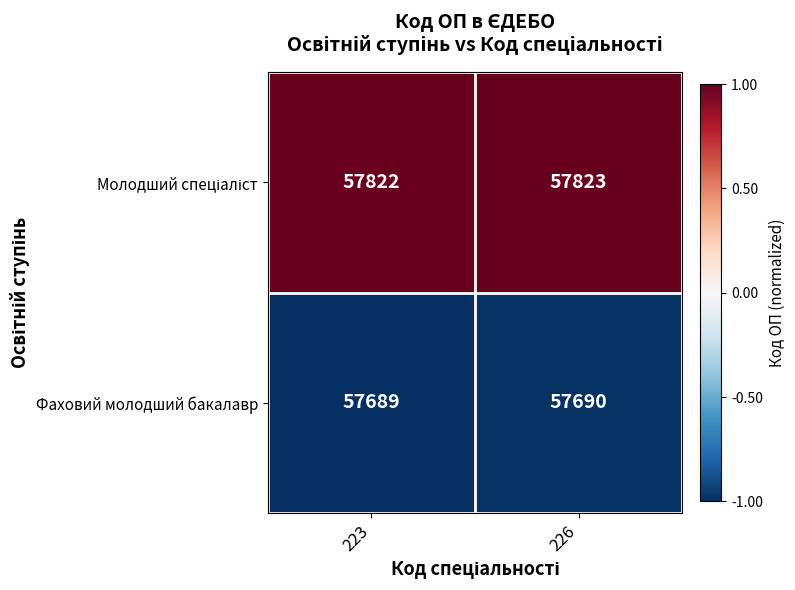

List the labels in order of Фаховий молодший бакалавр value, largest first.

226, 223